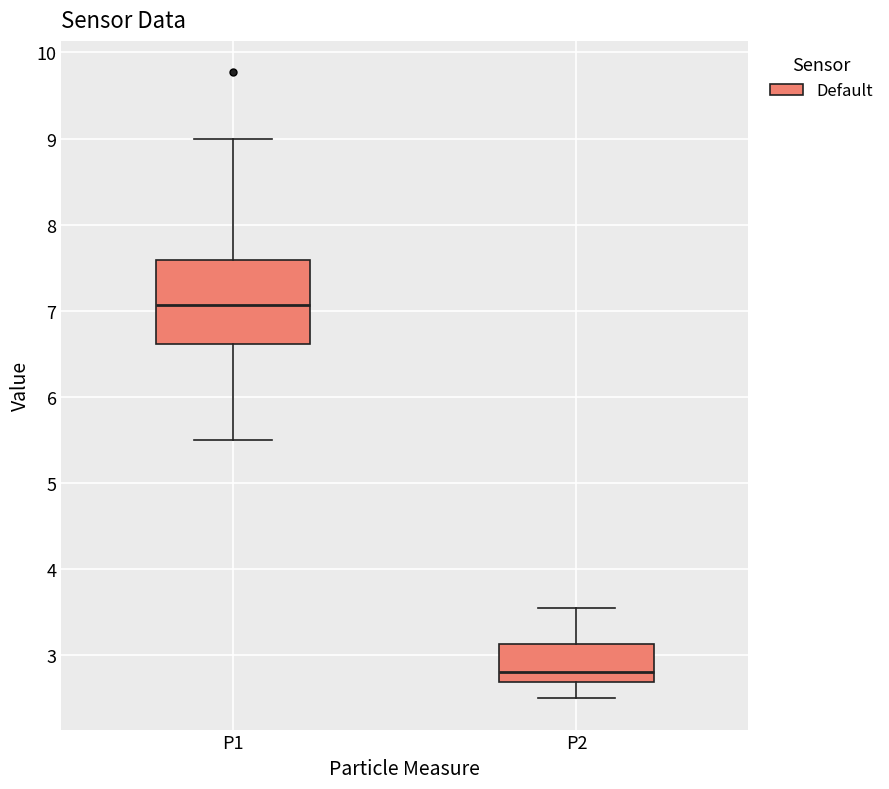

Reading left to right, transcribe this box plot: for each box, give where its median line is, the range the box spans, and where its two whiskers end, as read against the y-axis. The values are not printed on the chart, so give them approximately, as read against the axis.

P1: median 7.1, box 6.6 to 7.6, whiskers 5.5 to 9.0
P2: median 2.8, box 2.7 to 3.1, whiskers 2.5 to 3.6